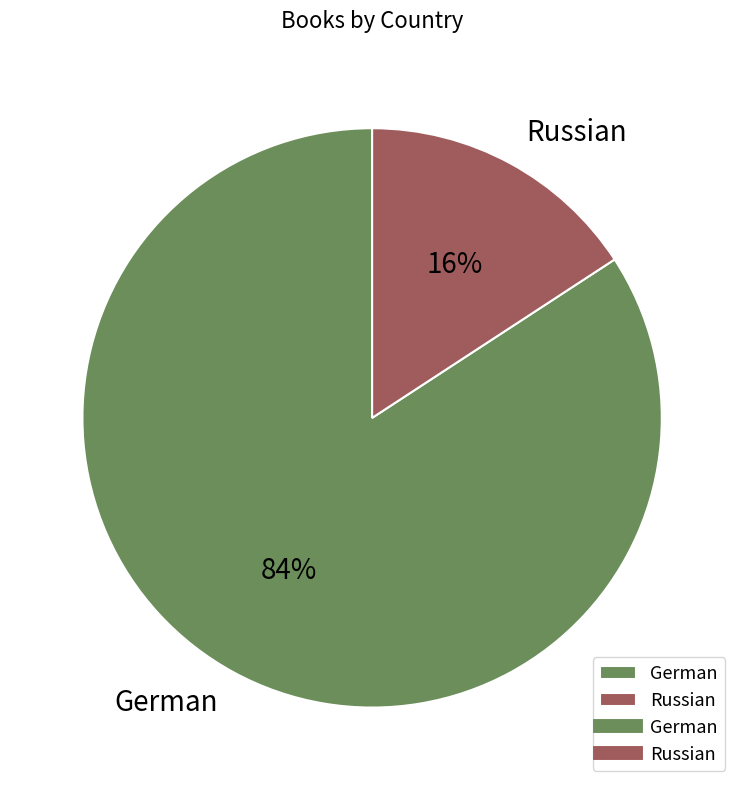

To the nearest percent, what portion does Russian represent?

16%